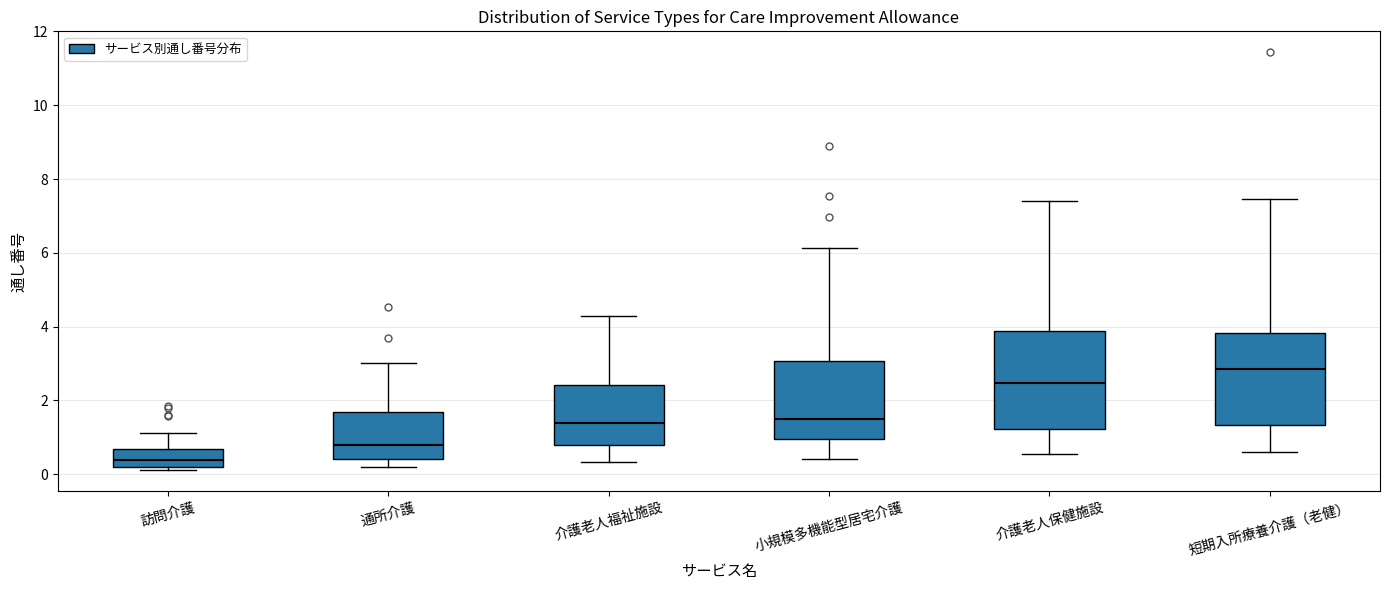

Which box has the lowest median line?

訪問介護